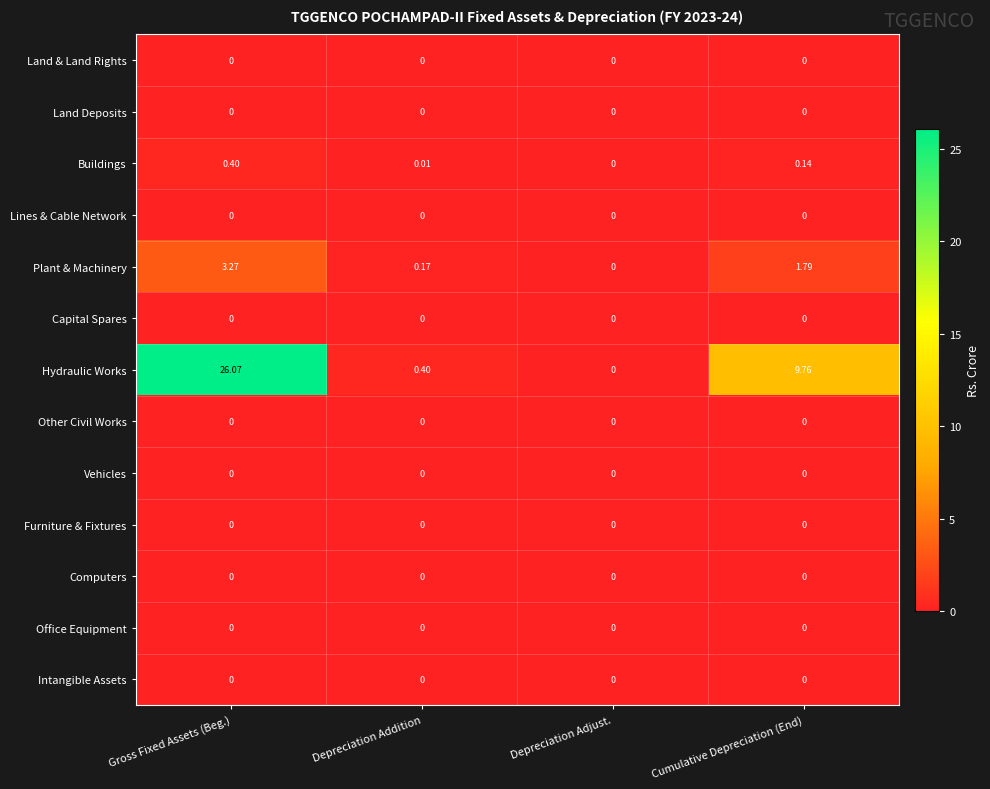

Which category has the highest value across all series?

Gross Fixed Assets (Beg.)